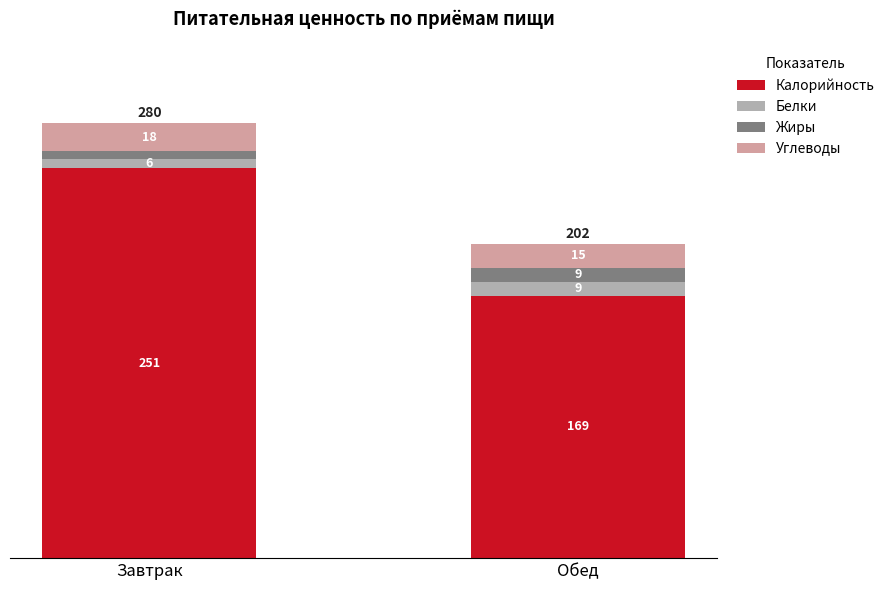

At which category is the sum across all series the highest?

Завтрак